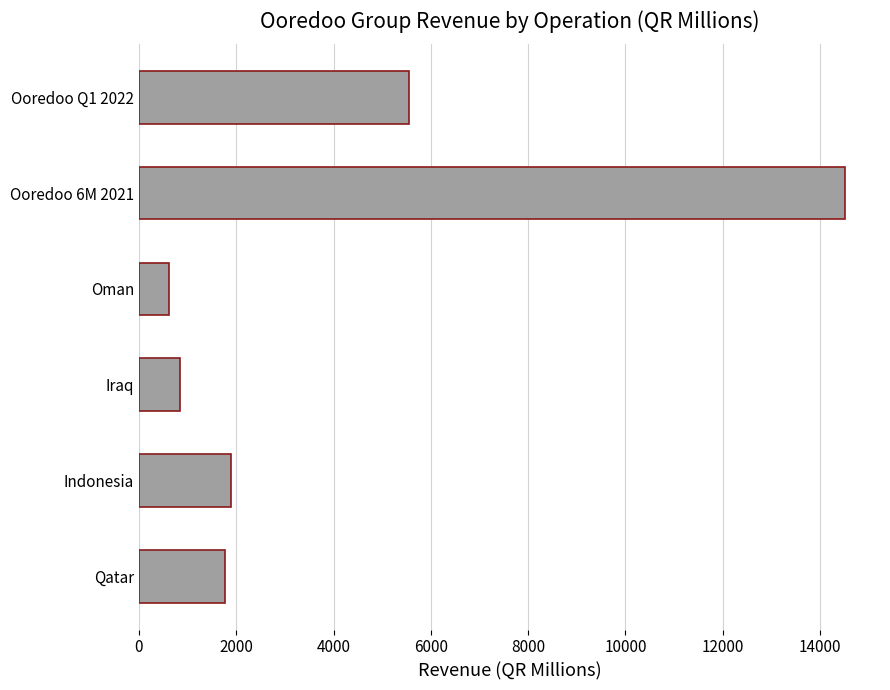

At which category does the chart reach its peak across all series?

Ooredoo 6M 2021